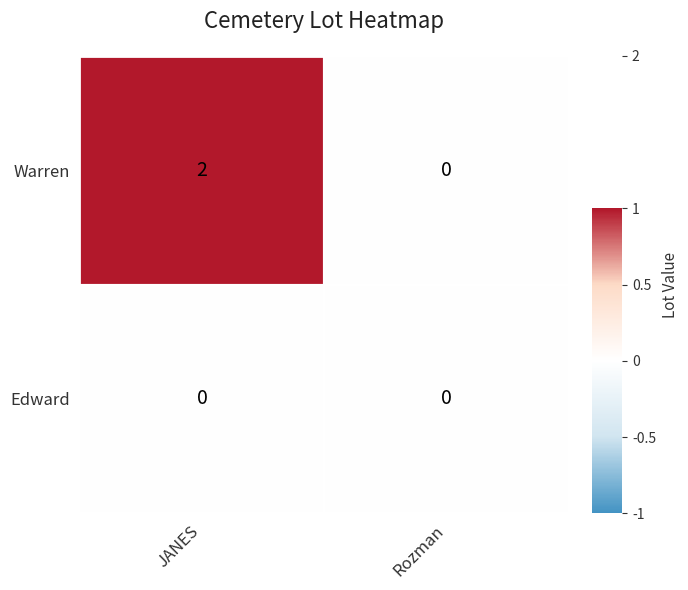

What is the difference between the maximum and minimum values in the Warren series?

2